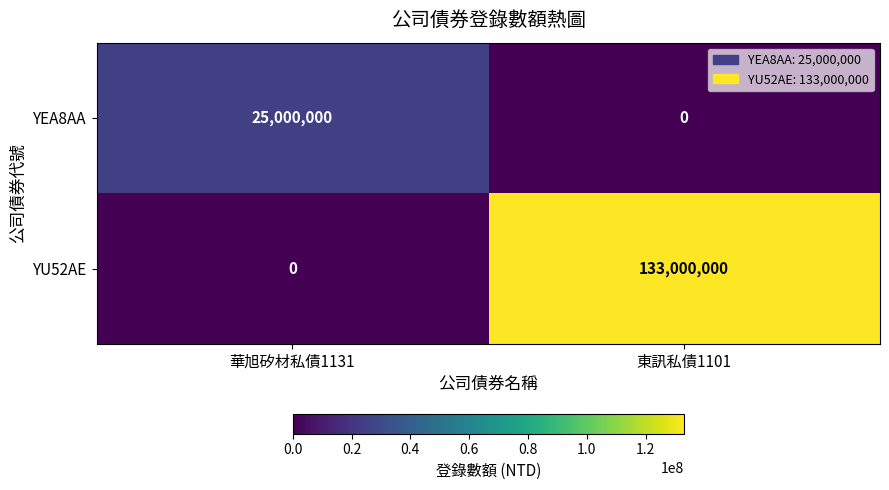

Between 華旭矽材私債1131 and 東訊私債1101, which series saw the biggest shift?

YU52AE